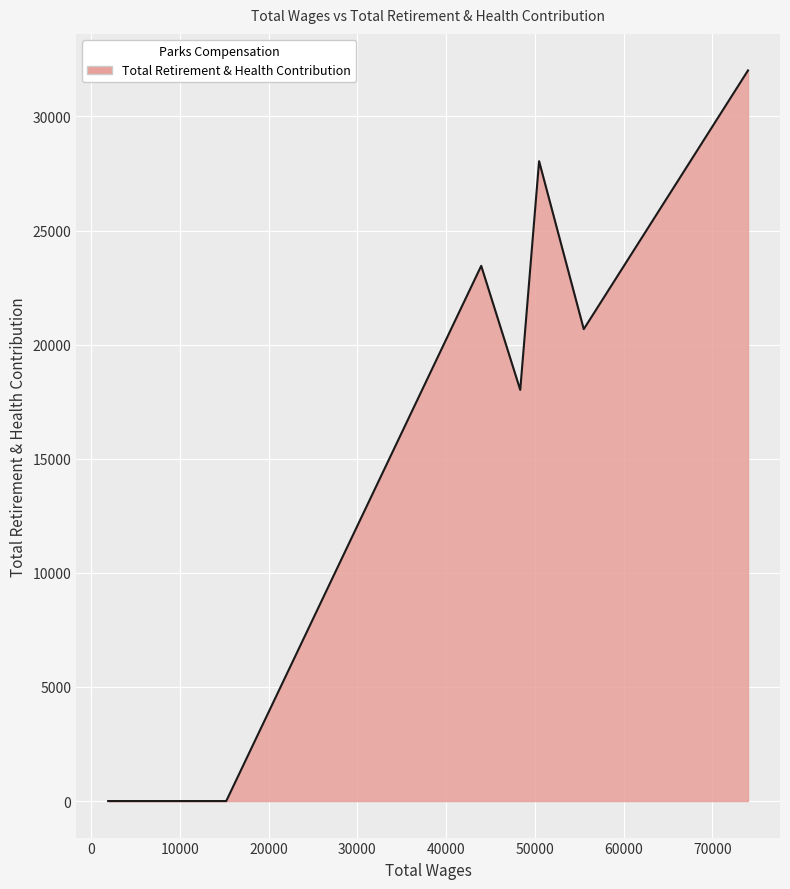

What is the difference between the maximum and minimum values?

32019